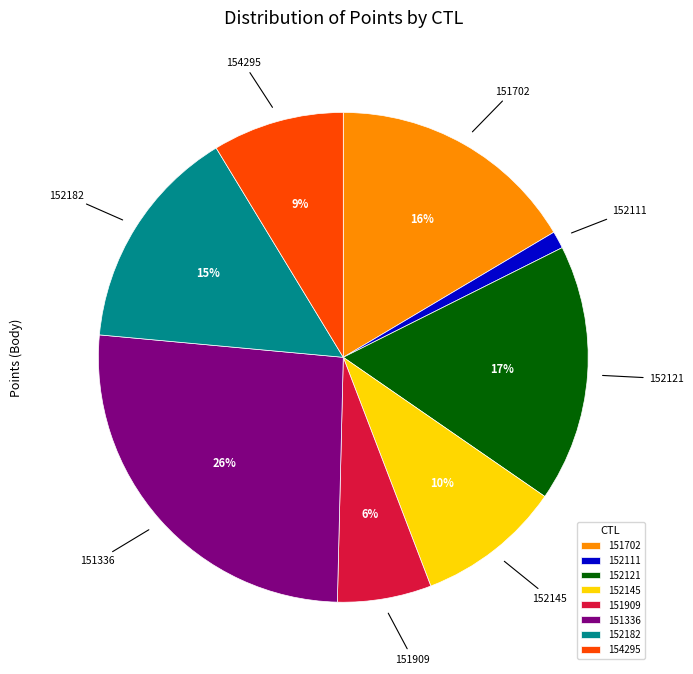

Combined, do 154295 and 152121 account for over 50%?

No